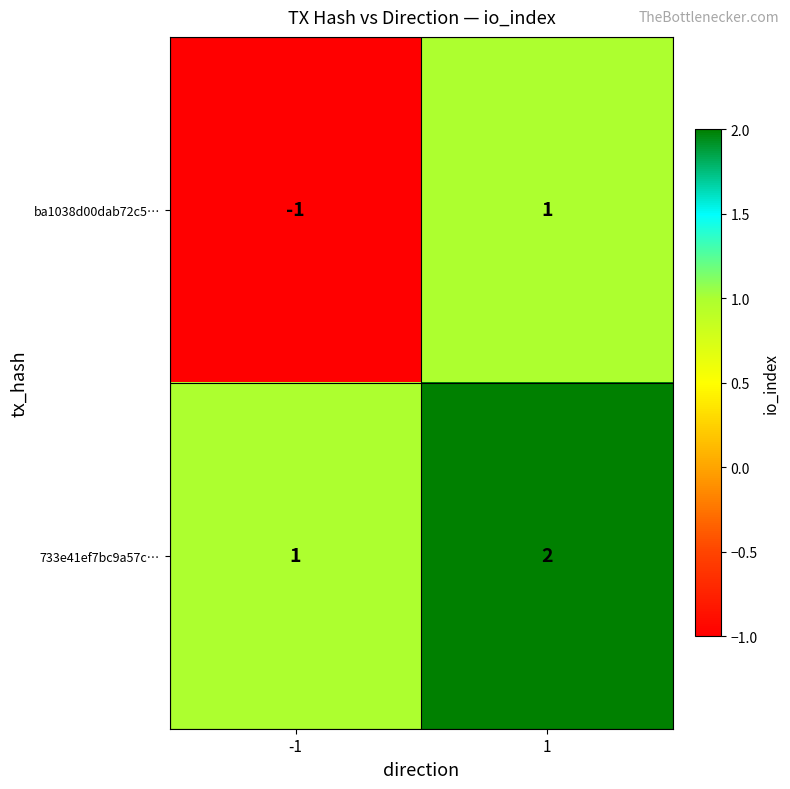

What is the sum of the 733e41ef7bc9a57c… values at -1 and 1?

3